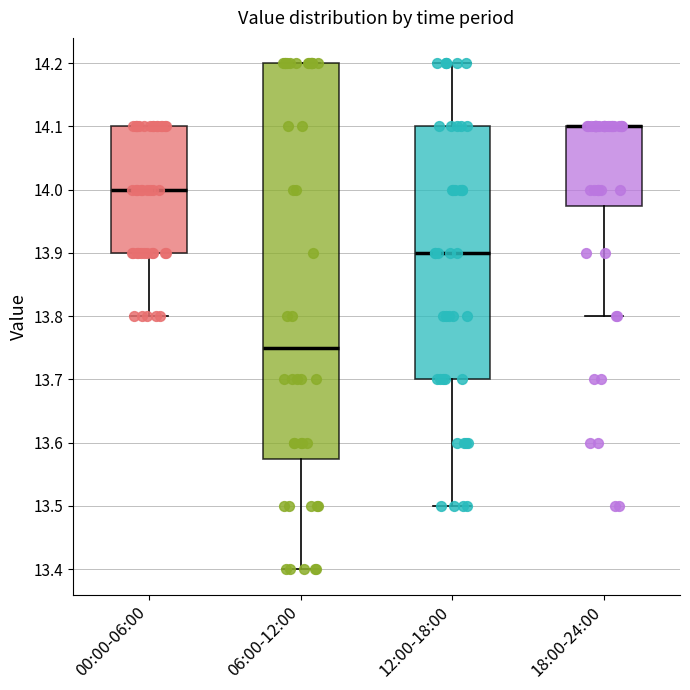

Which box is the tallest, from its lower edge to its upper edge?

06:00-12:00